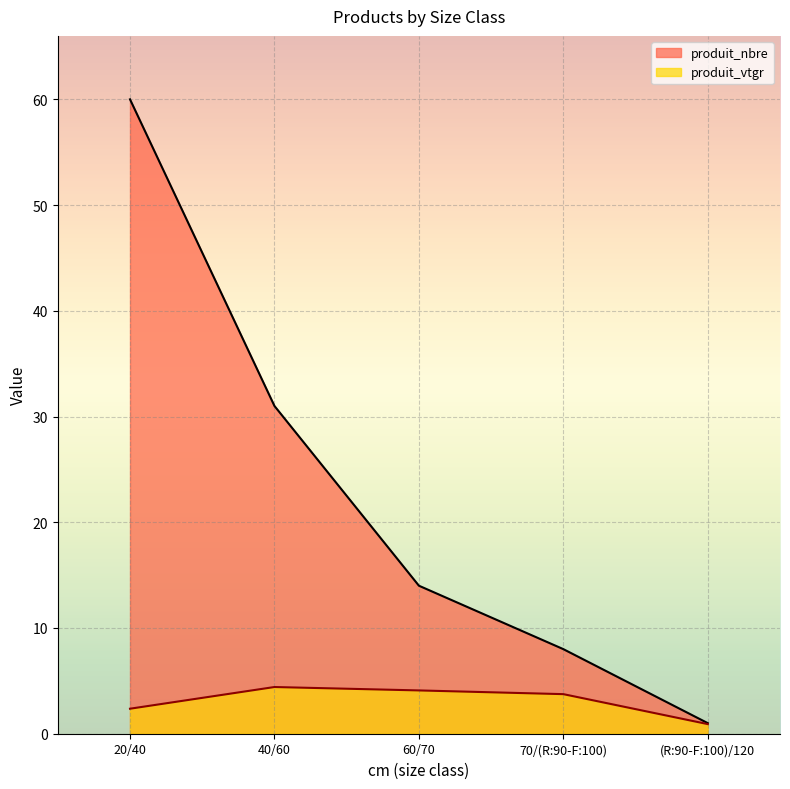

What is the difference between the second highest and second lowest values in the produit_vtgr series?

1.7